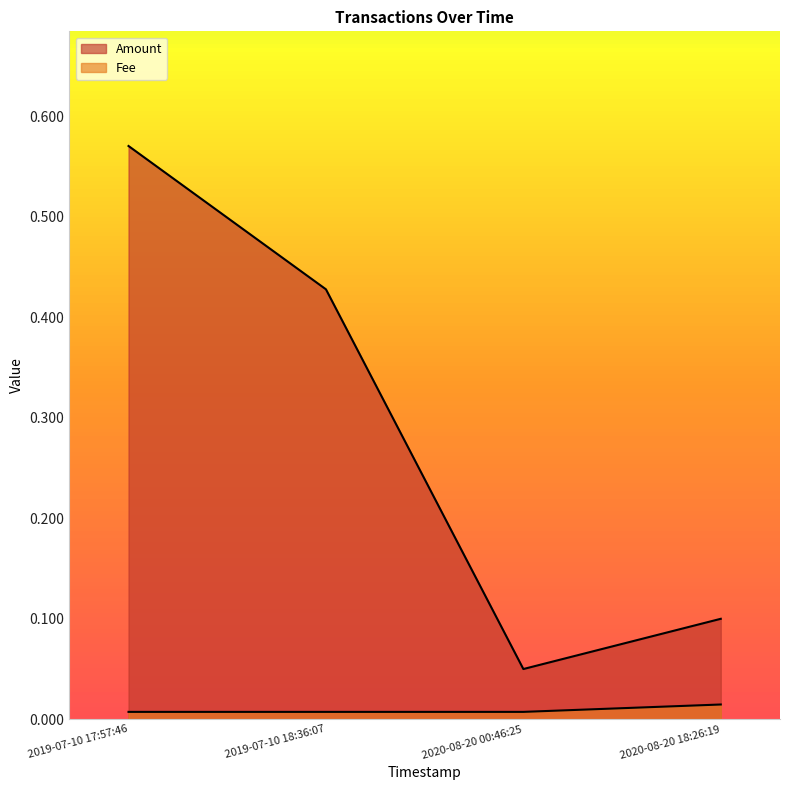

What is the label of the 1st point from the right?

2020-08-20 18:26:19